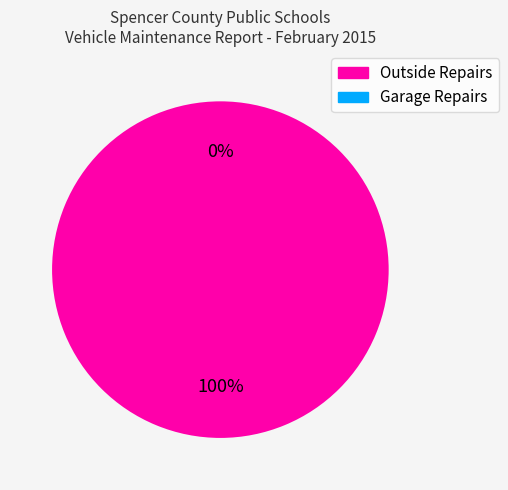

What is the majority slice?

Outside Repairs